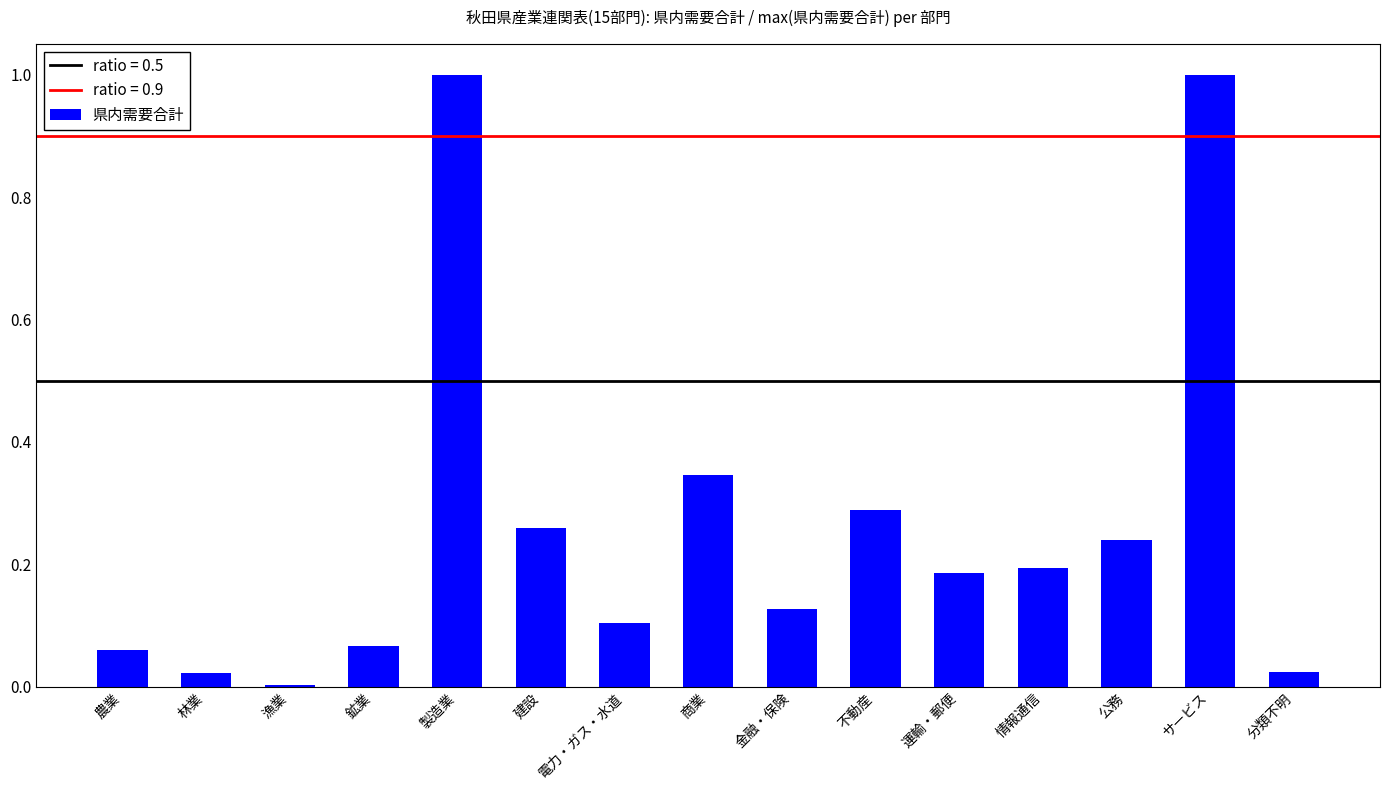

True or false: the data shows 0.2 at 公務.

True